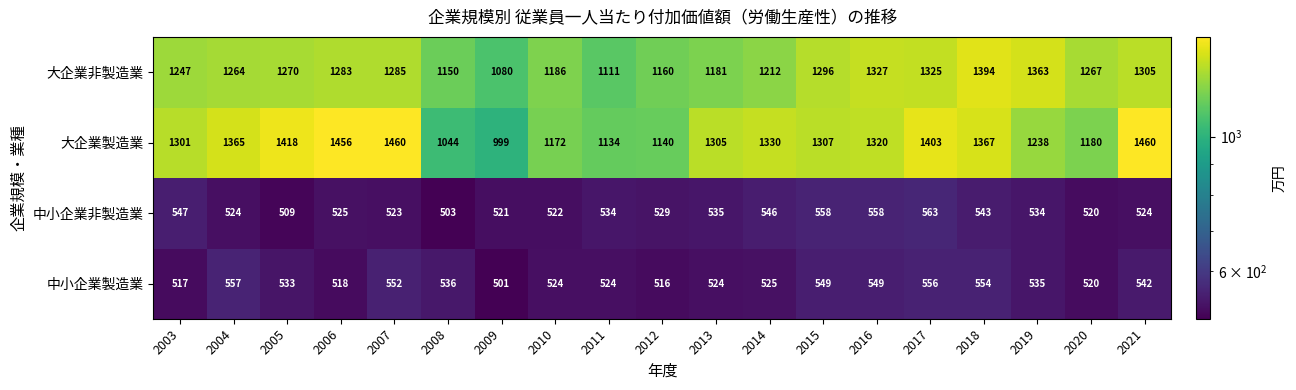

Where does the 中小企業非製造業 series first go above 529?

2003